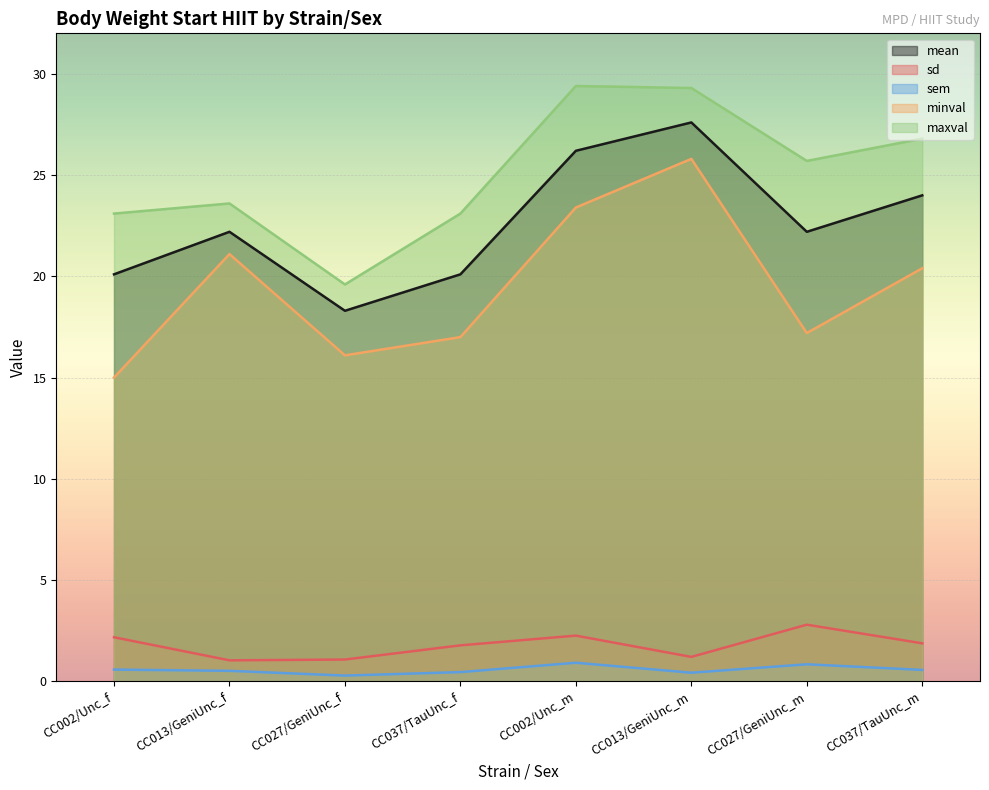

Which series has the largest total across all categories?

maxval